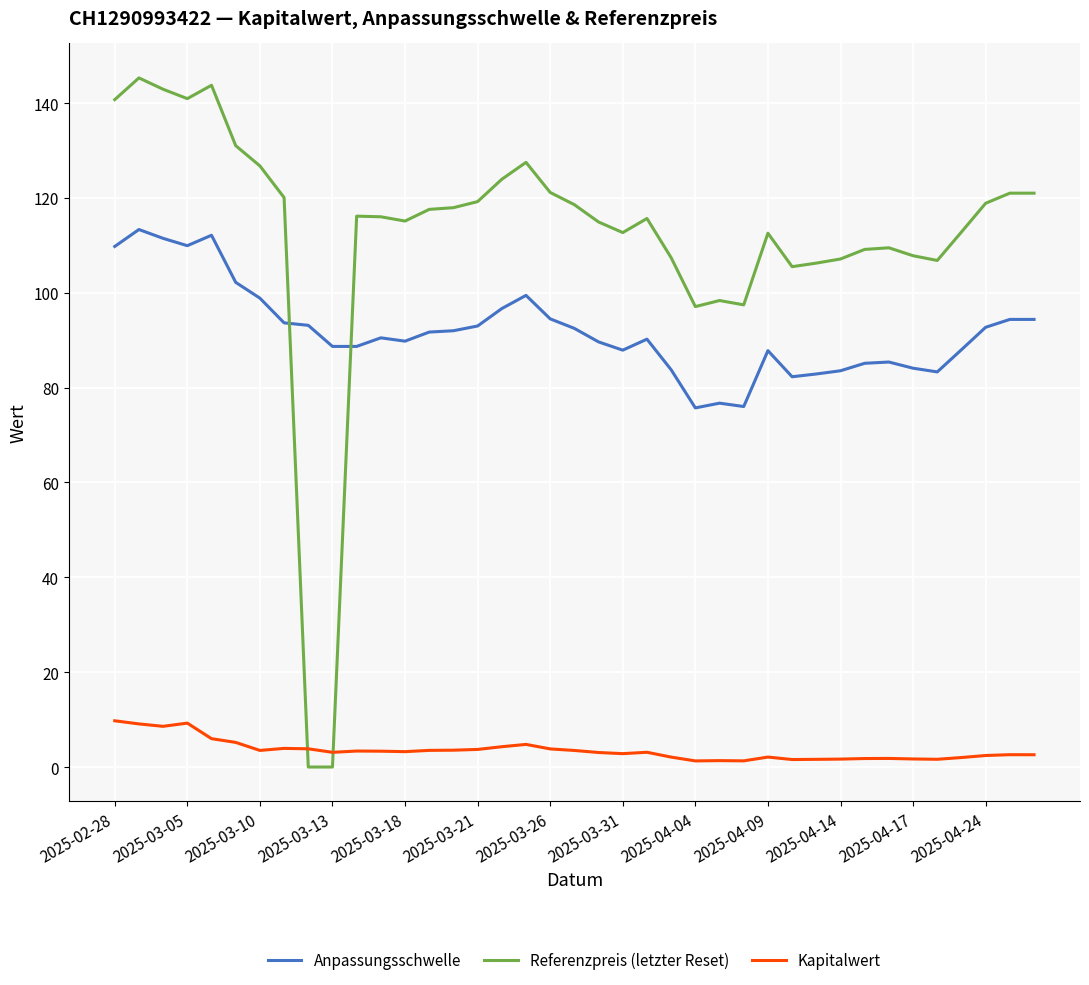

In Kapitalwert, how many points are lower than both neighbors (excluding endpoints)?

9